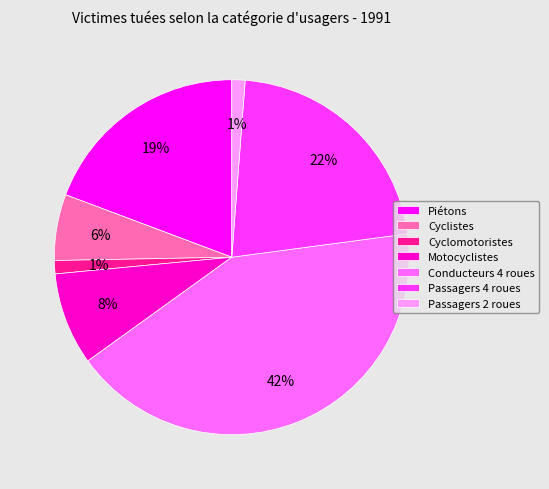

Is Cyclistes the majority of the pie?

No